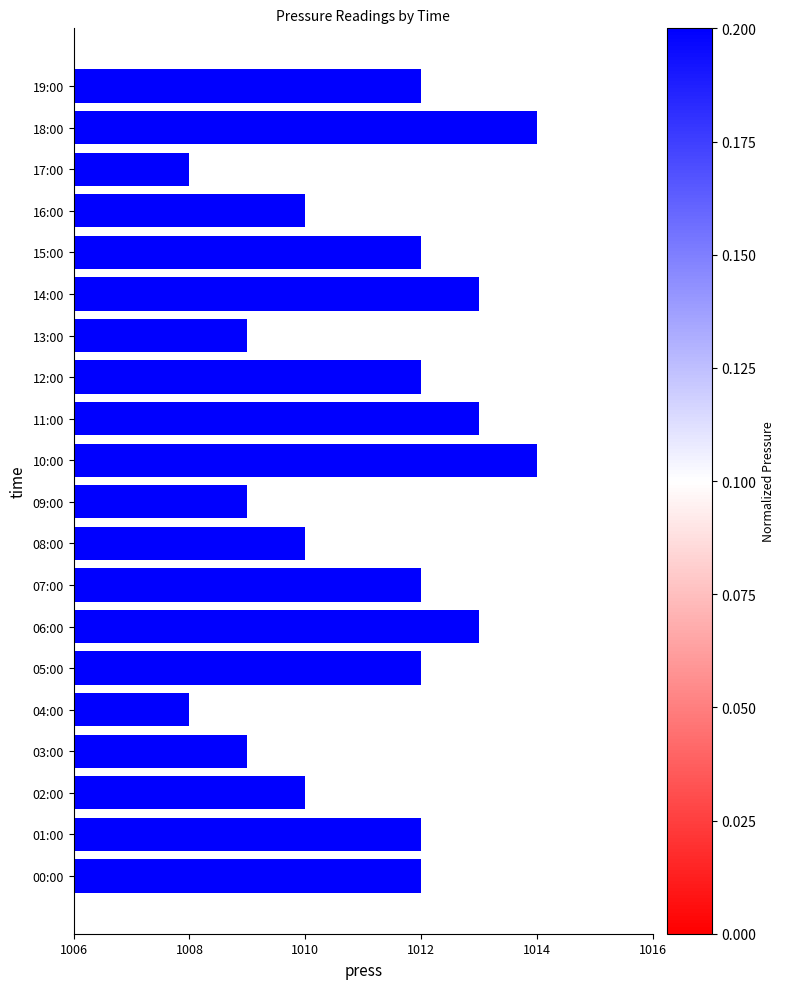

What is the greatest value displayed?

1014